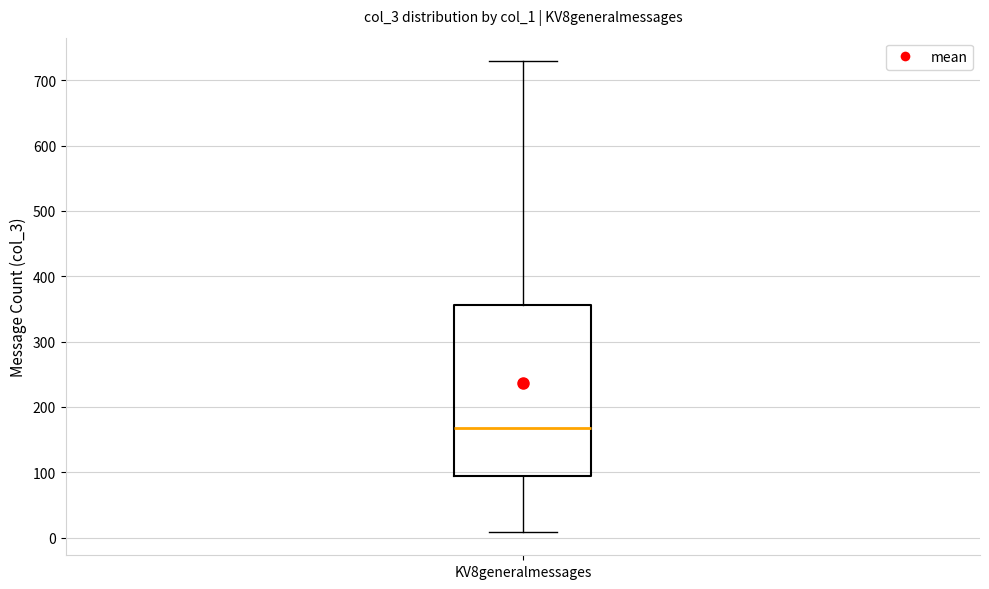

Where is the upper edge of the box for KV8generalmessages on the y-axis? The values are not printed on the chart, so give them approximately, as read against the axis.

360